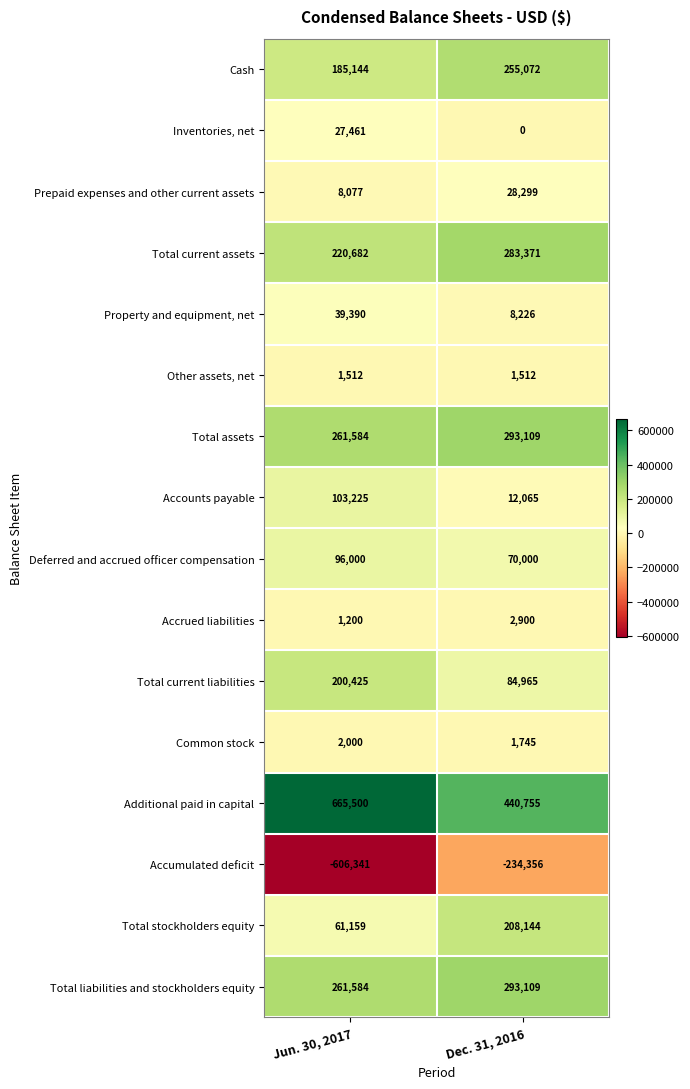

Which label corresponds to the largest value in the chart?

Jun. 30, 2017